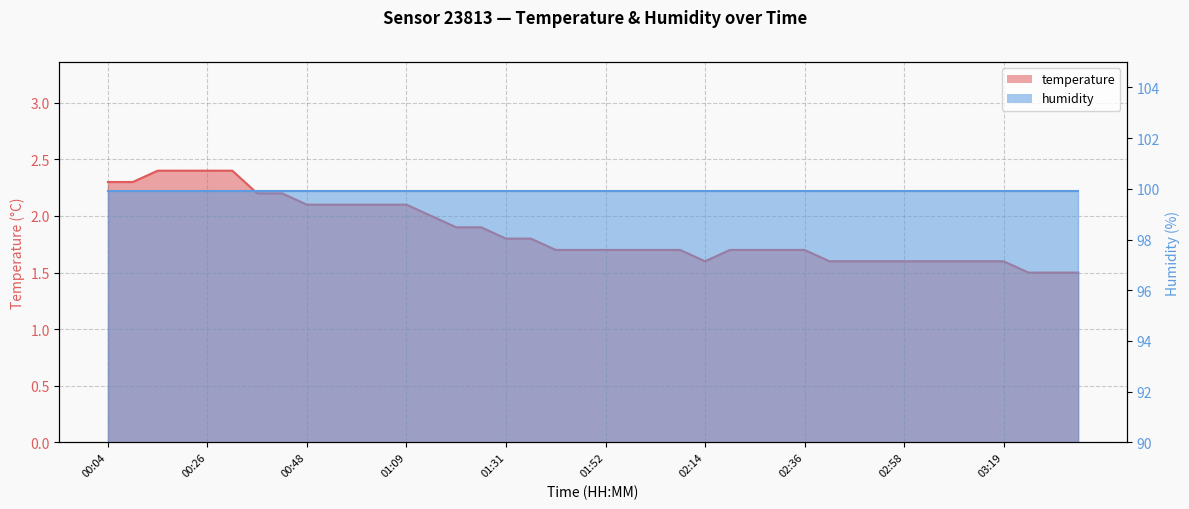

Which category has the highest value across all series?

00:15